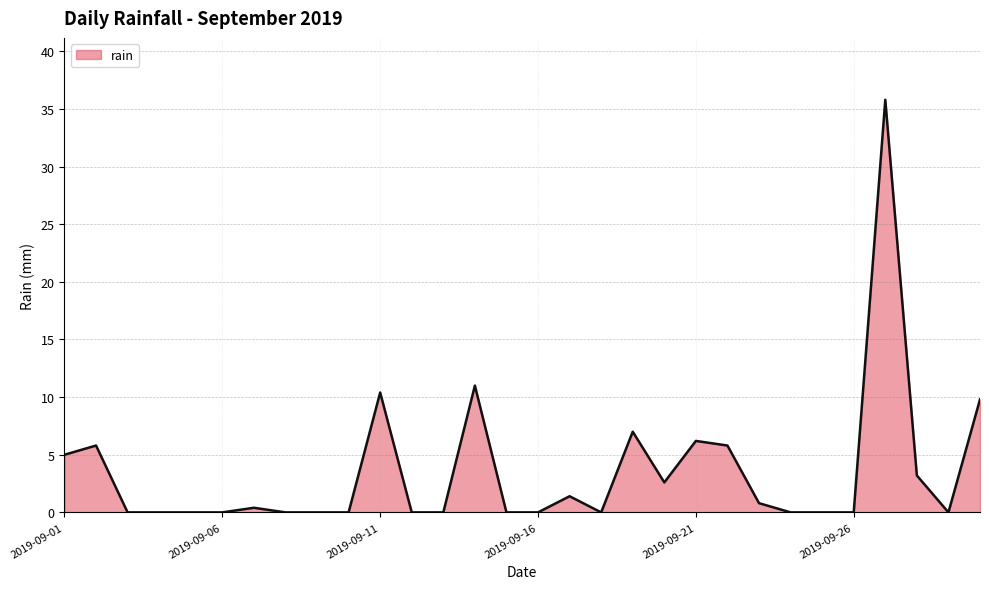

What is the difference between the maximum and minimum values?

35.8